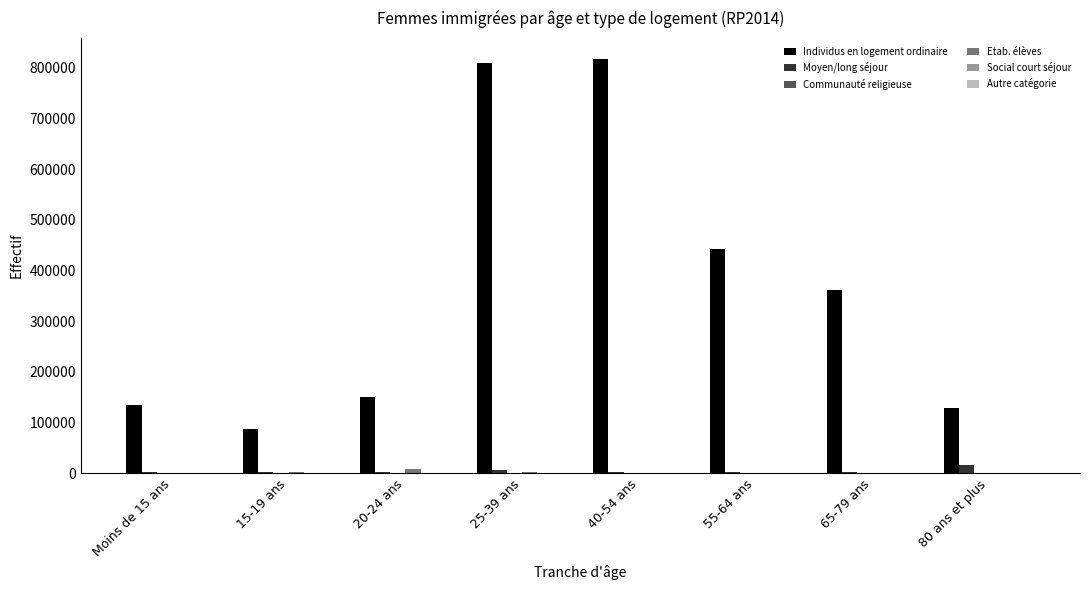

Which series has the largest total across all categories?

Individus en logement ordinaire